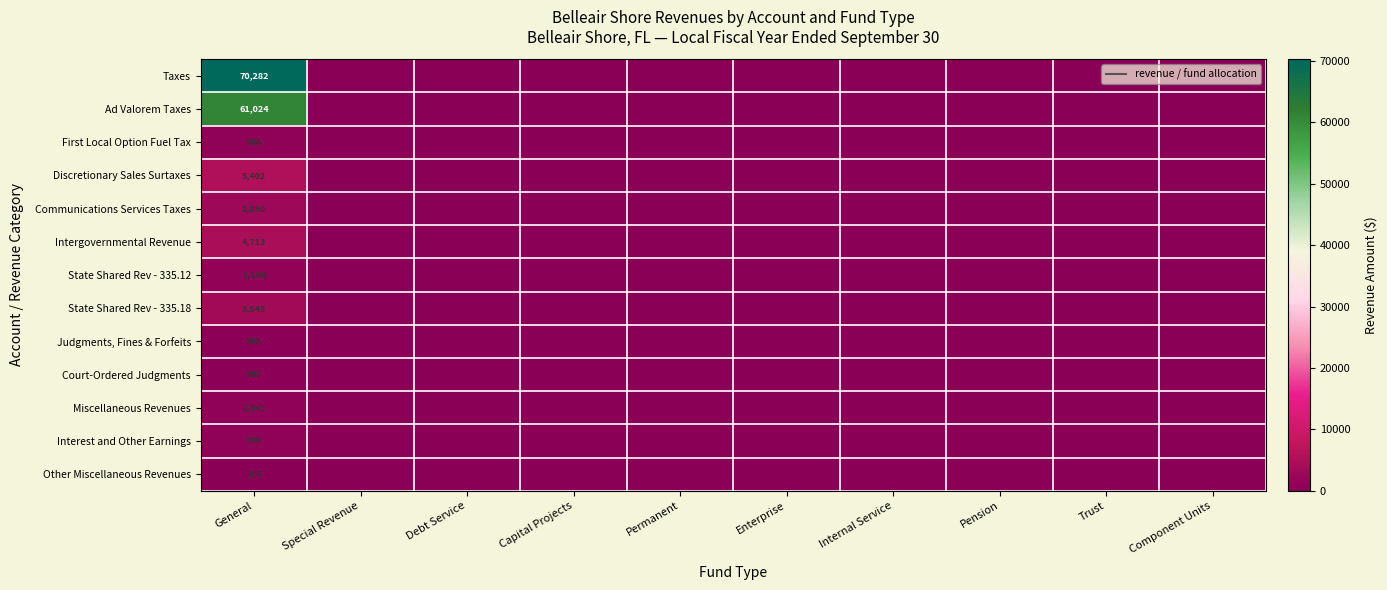

What is the total value across all series at General?

152672